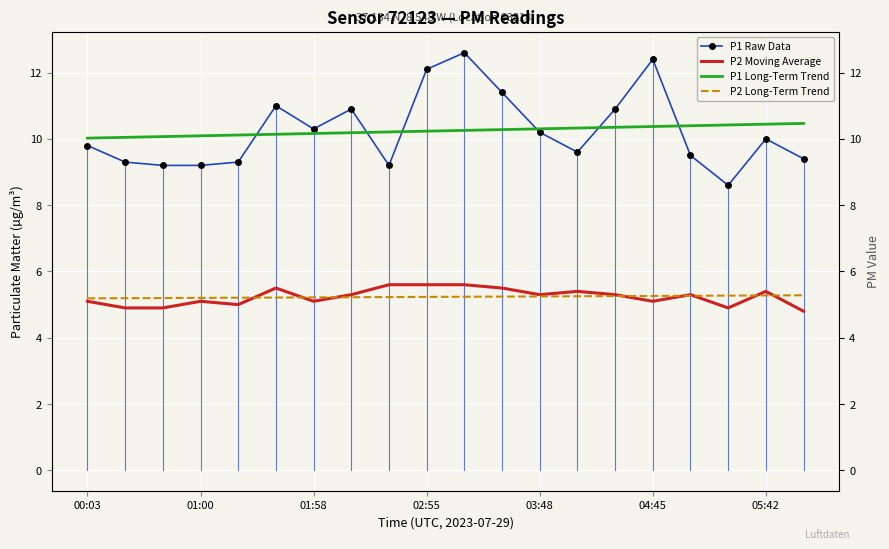

What is the highest value of the P1 Raw Data series?

12.6